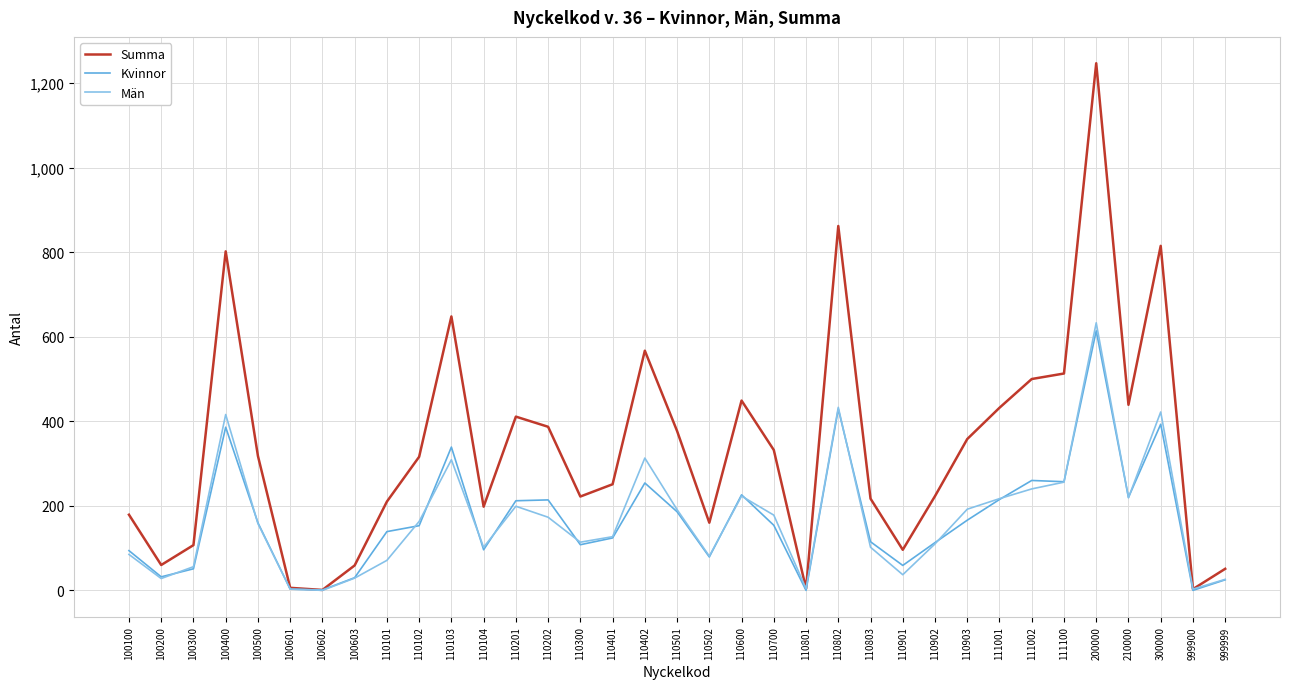

Rank the series by their maximum value, from highest to lowest.

Summa, Män, Kvinnor